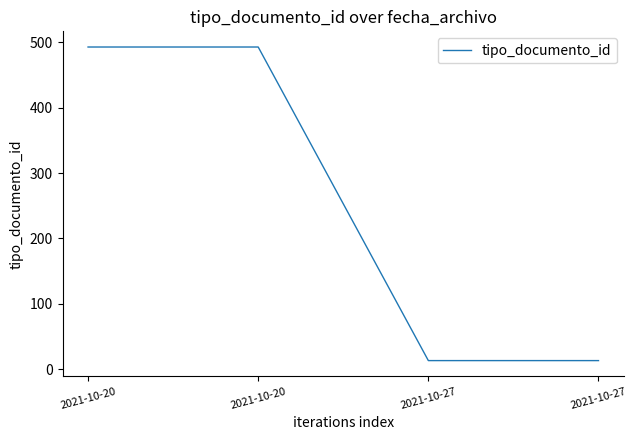

How many distinct data groups are displayed?

1